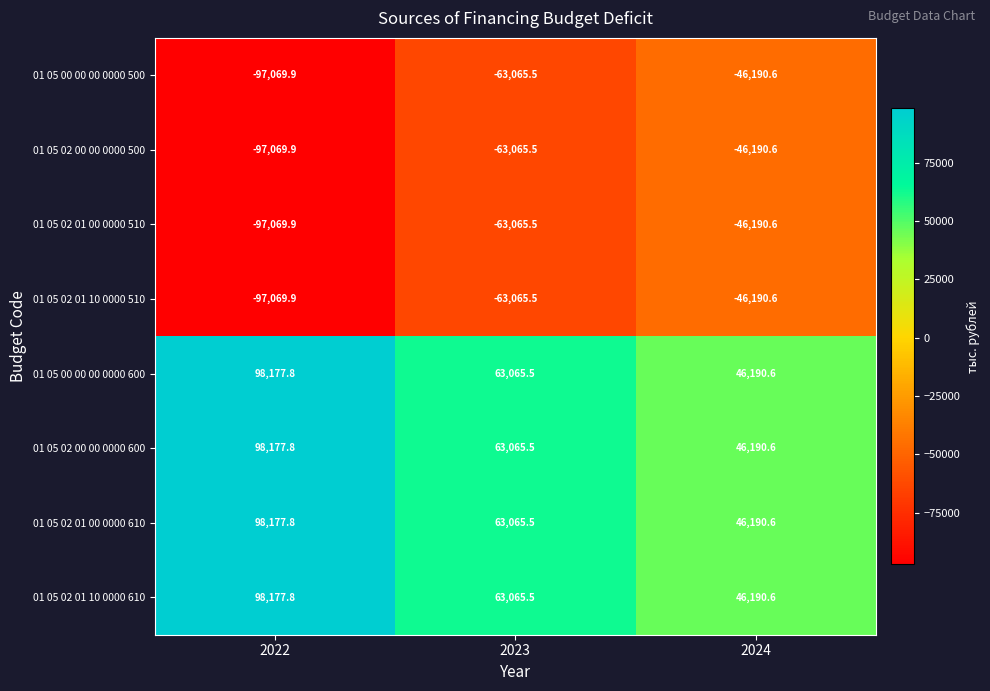

What is the total value across all series at 2022?

4431.6